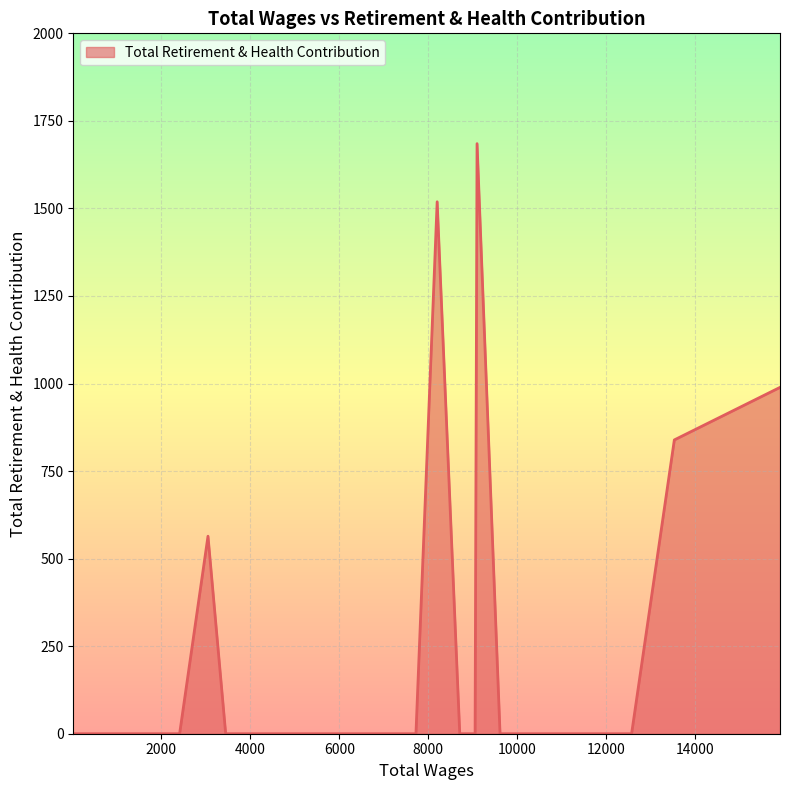

What is the greatest value displayed?

1685